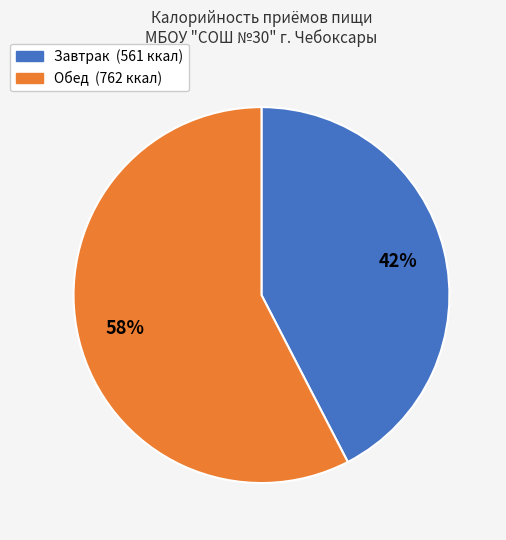

What is the ratio of the value at Завтрак to the value at Обед?

0.7